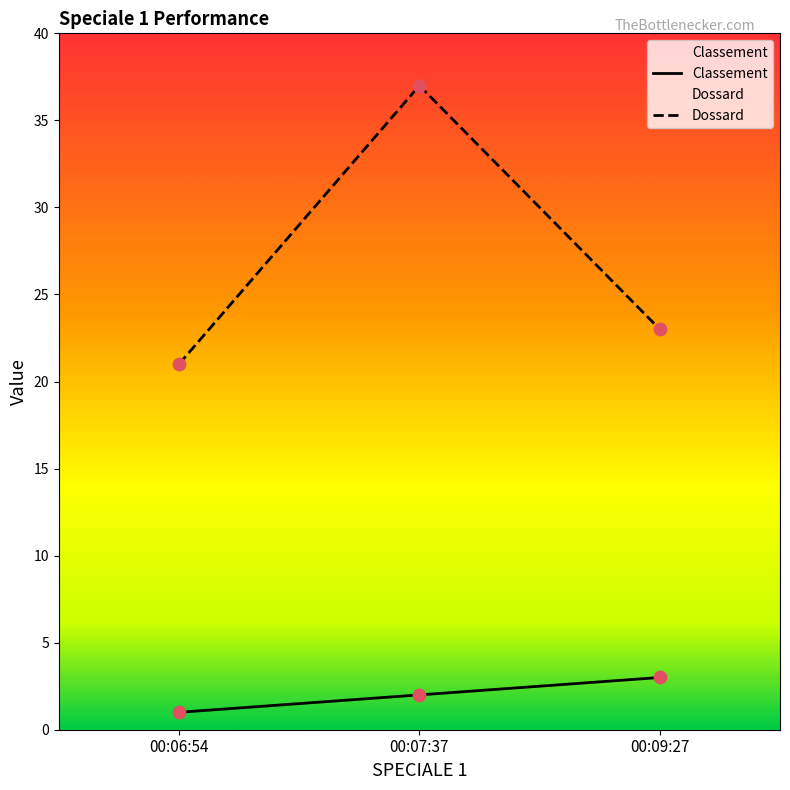

What is the total value across all series at 00:09:27?

26